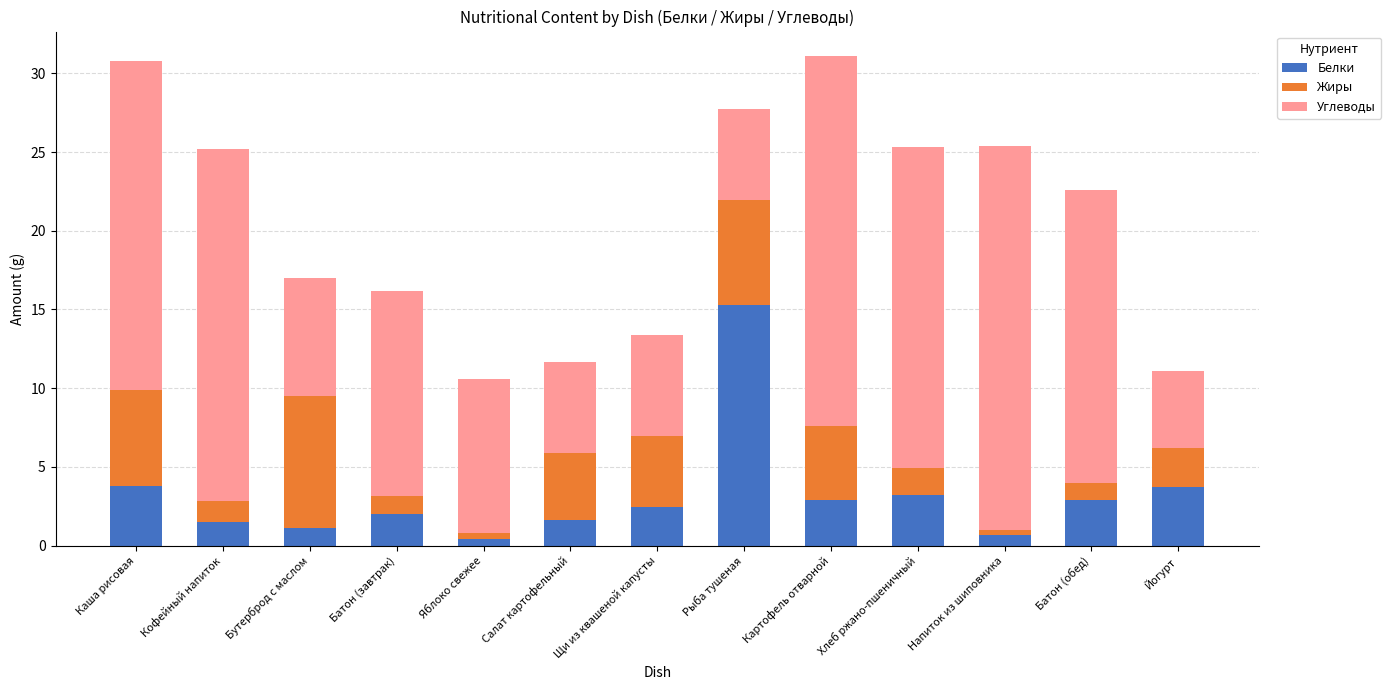

What is the average value of the Белки series?

3.2